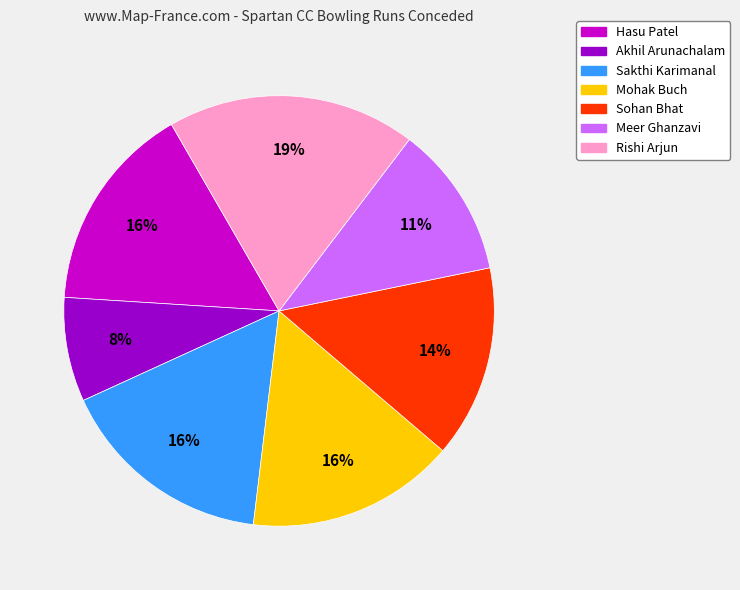

Count the number of slices in the pie.

7